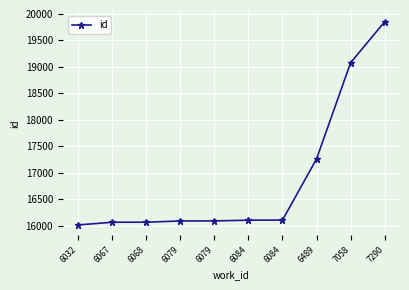

The value at 6079 is 20962. True or false?

False